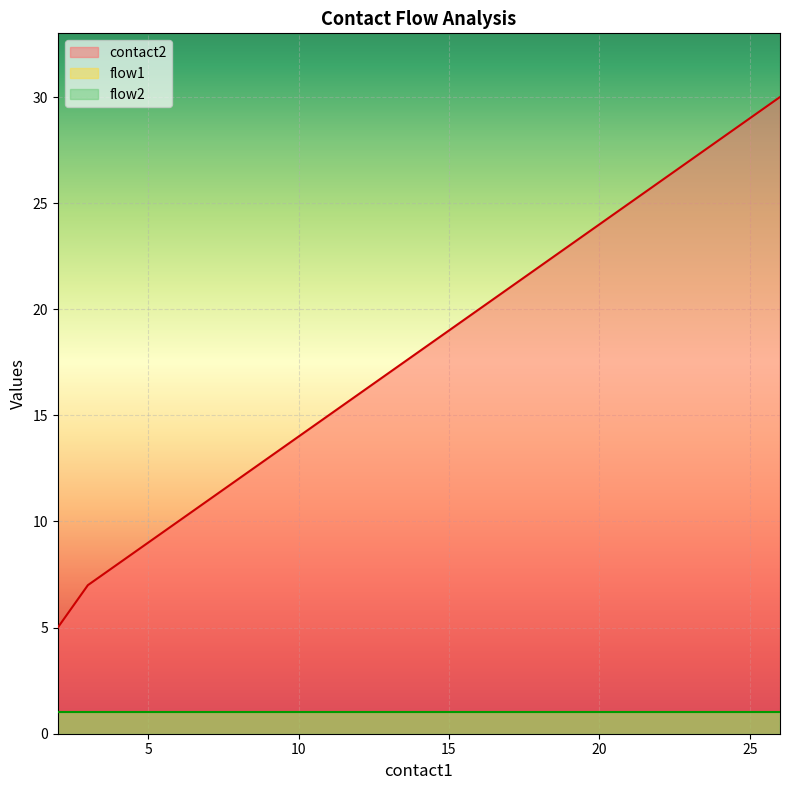

True or false: flow2 has a value of 0 at 25.

False